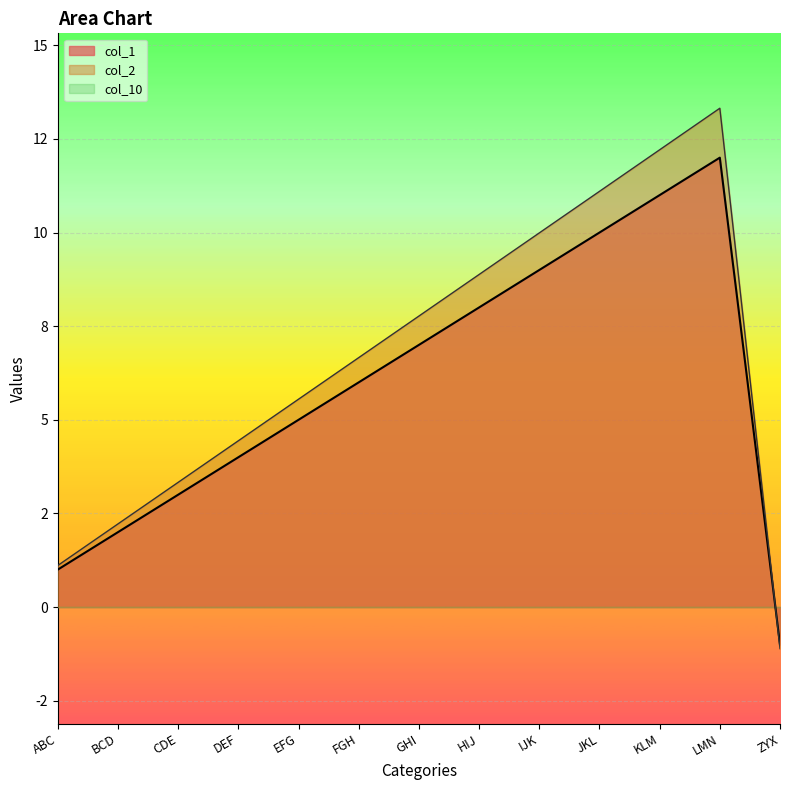

What is the highest value of the col_2 series?

13.3